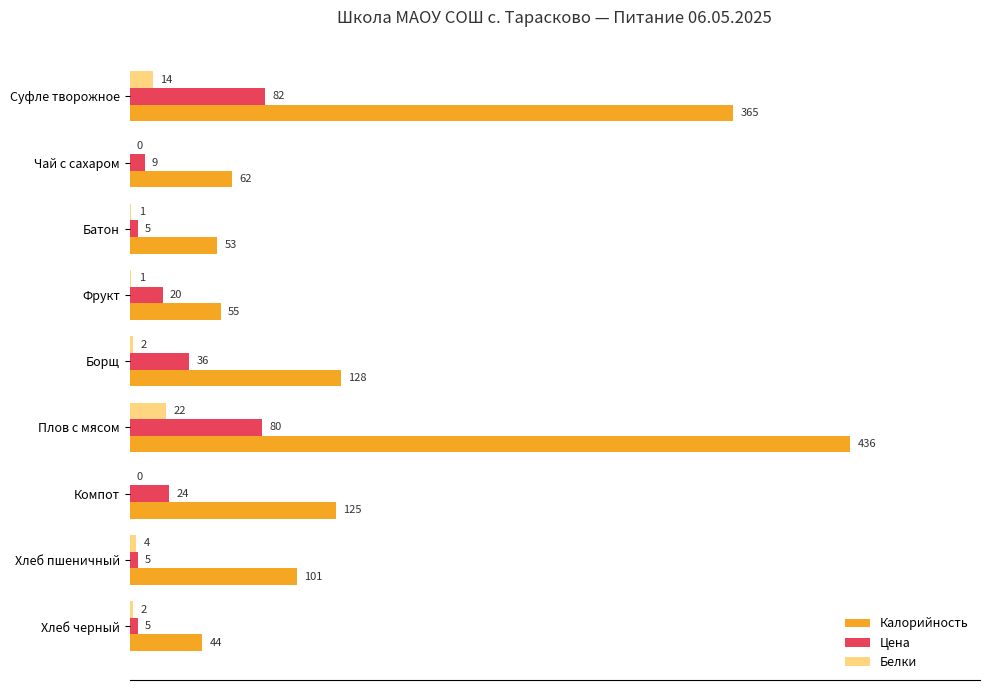

At which label is Цена closest to 43?

Борщ